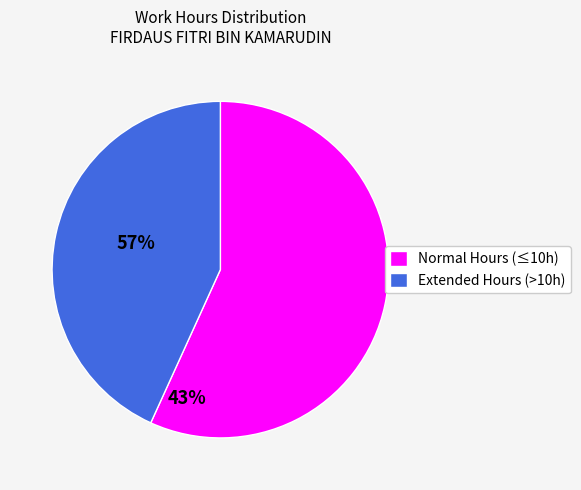

Is there any slice that represents more than half of the pie?

Yes